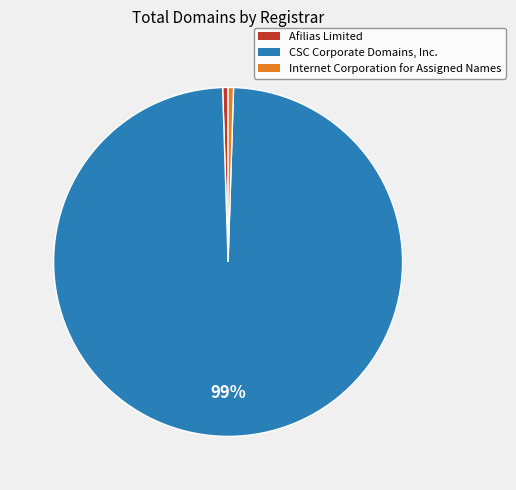

How many slices are in this pie chart?

3